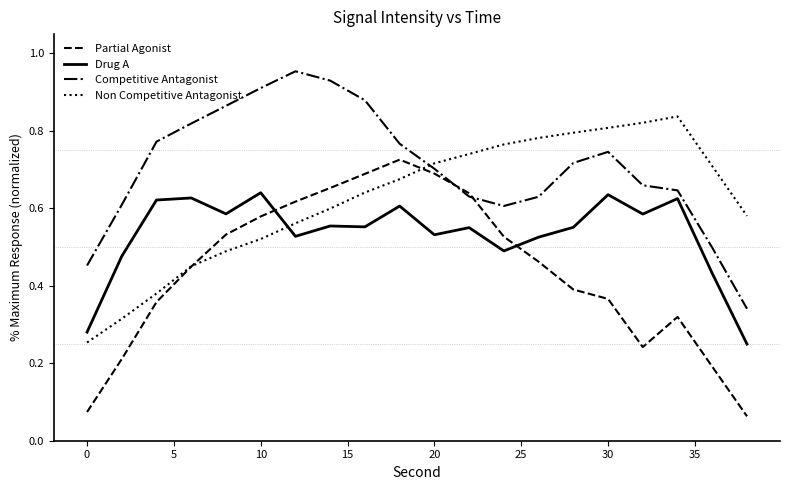

List the series in order of their peak value, lowest first.

Drug A, Partial Agonist, Non Competitive Antagonist, Competitive Antagonist